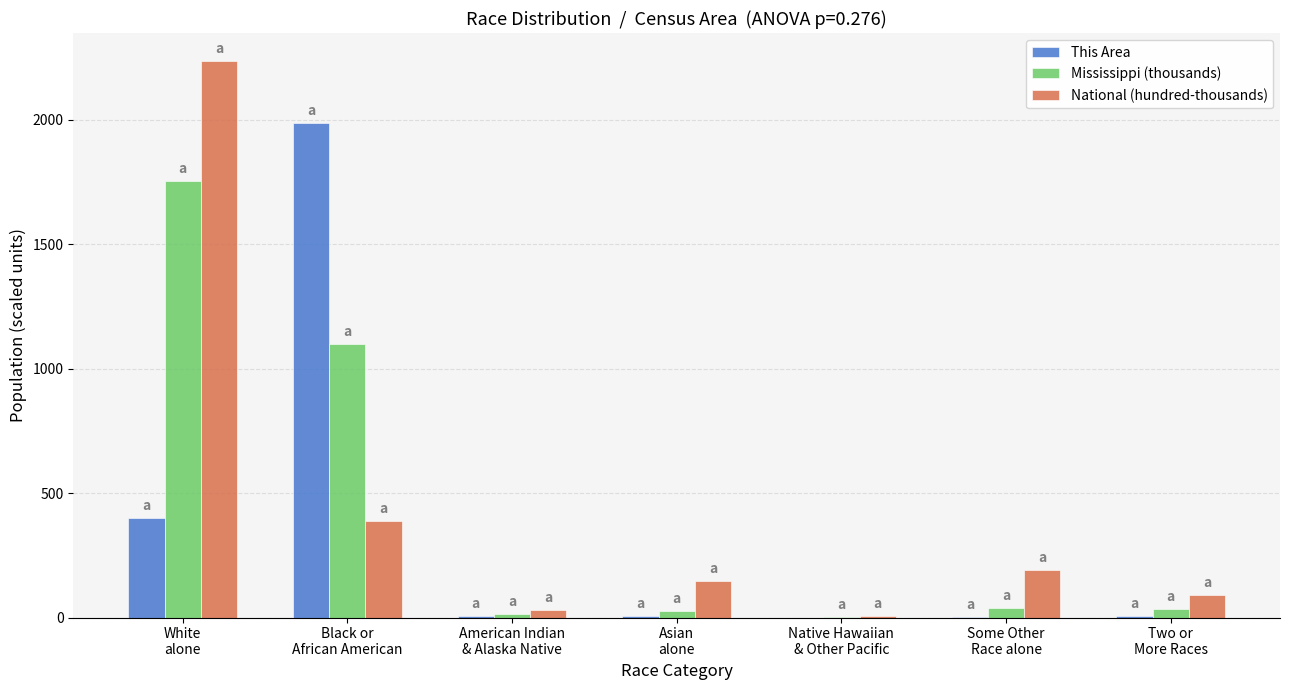

Is it true that National (hundred-thousands) equals 90.1 at Two or
More Races?

True